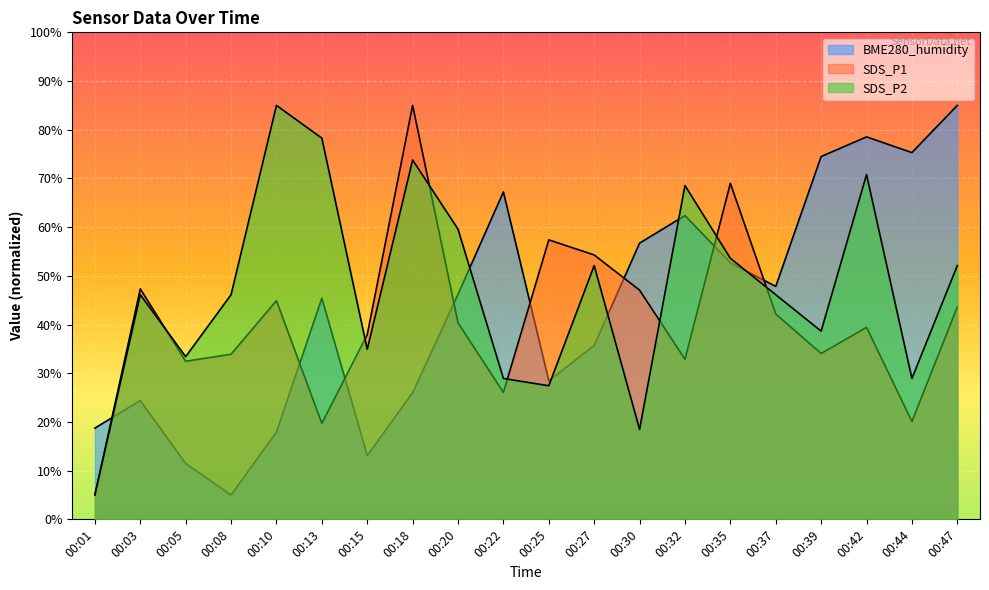

What are all the series names shown in the legend?

SDS_P1, SDS_P2, BME280_humidity